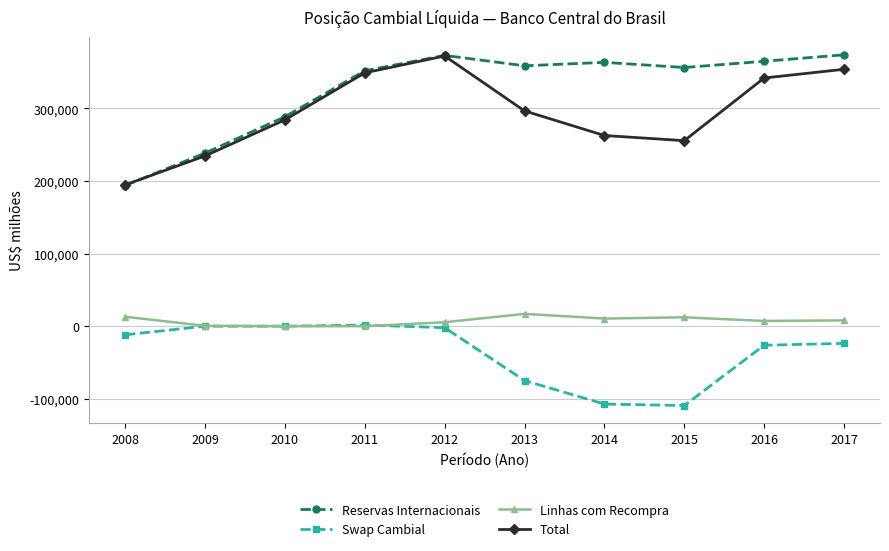

What is the total value across all series at 2017?

712304.4